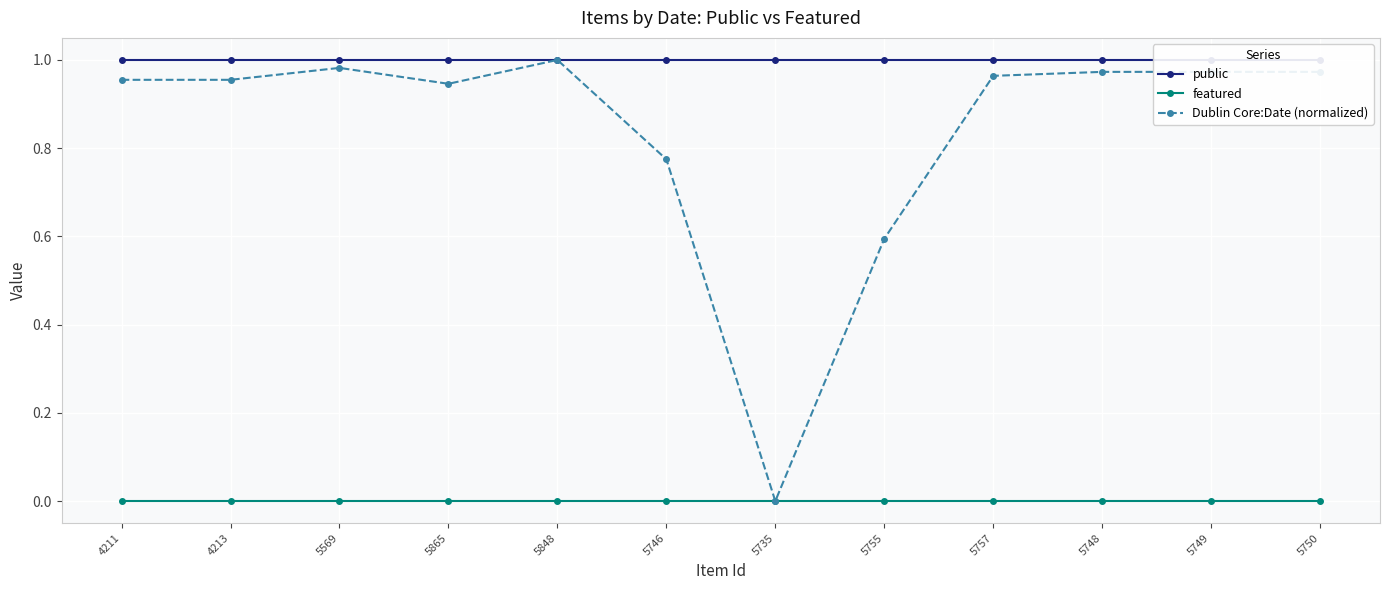

True or false: public has more than 1 interior local peaks.

False